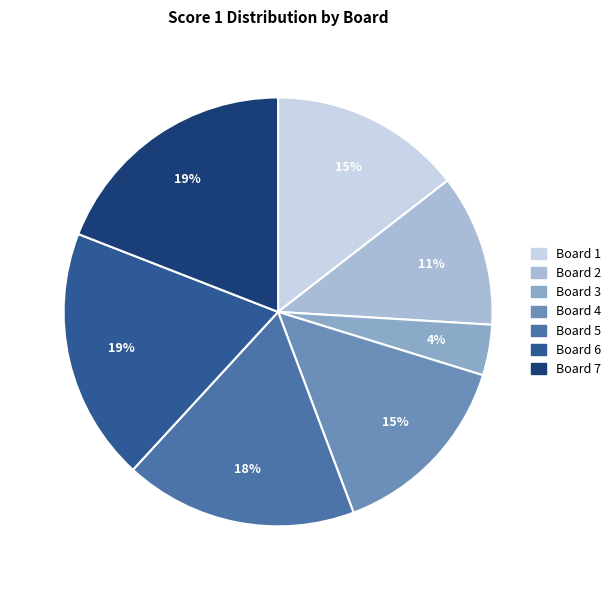

To the nearest percent, what is the combined percentage of Board 6 and Board 3?

23%